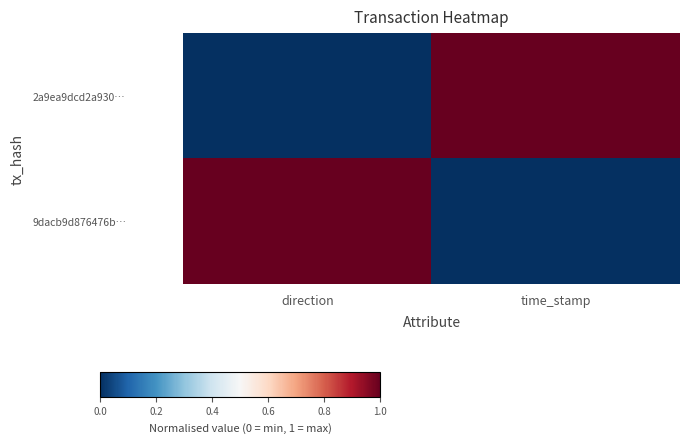

At how many categories does at least one series exceed 0?

2